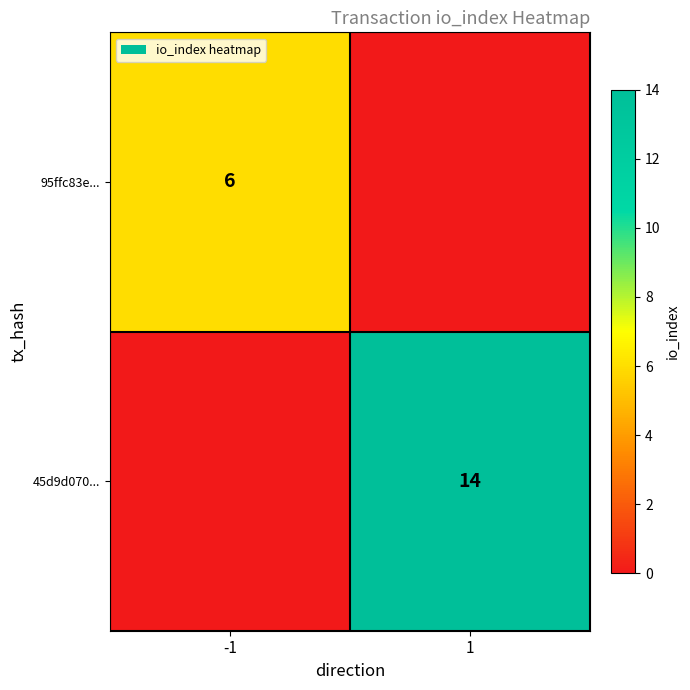

The value of 95ffc83e... at -1 is 6. True or false?

True